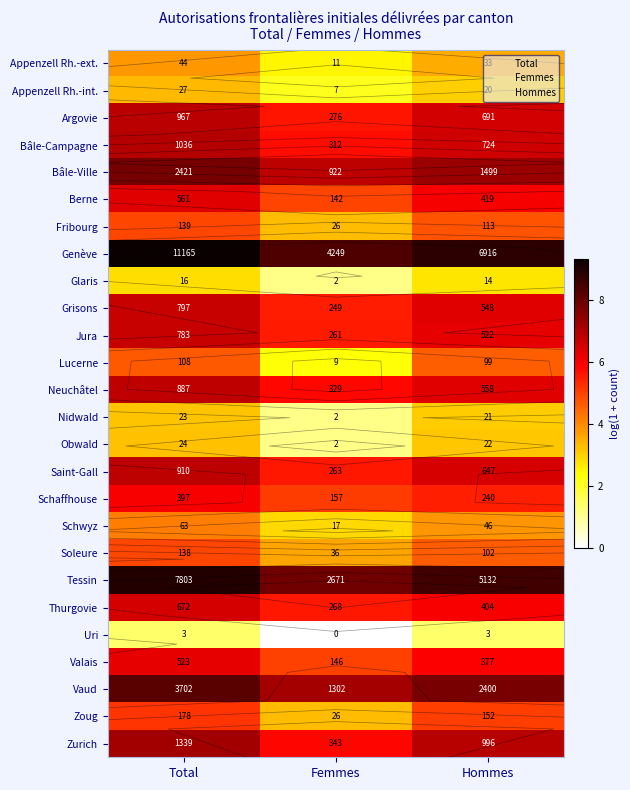

What is the spread (max minus min) of values at Femmes?

8.4